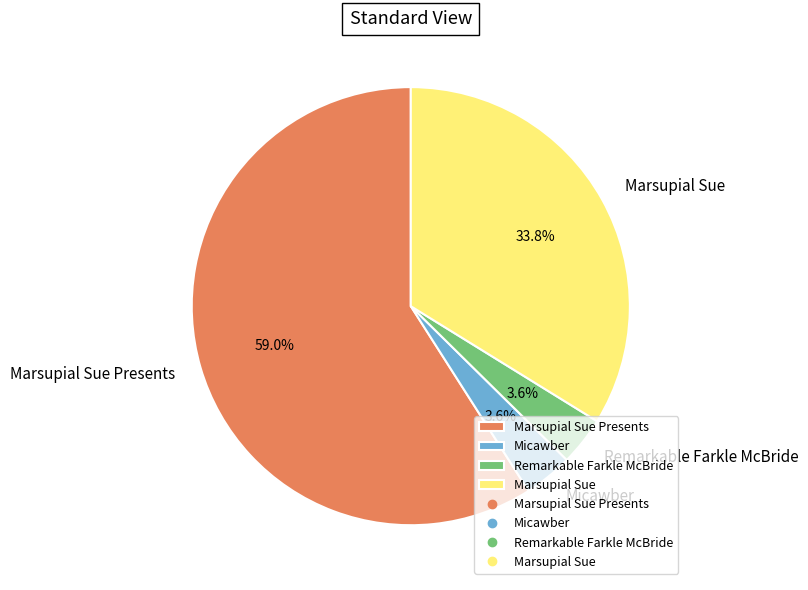

What is the total percentage of Marsupial Sue and Micawber?

37.4%